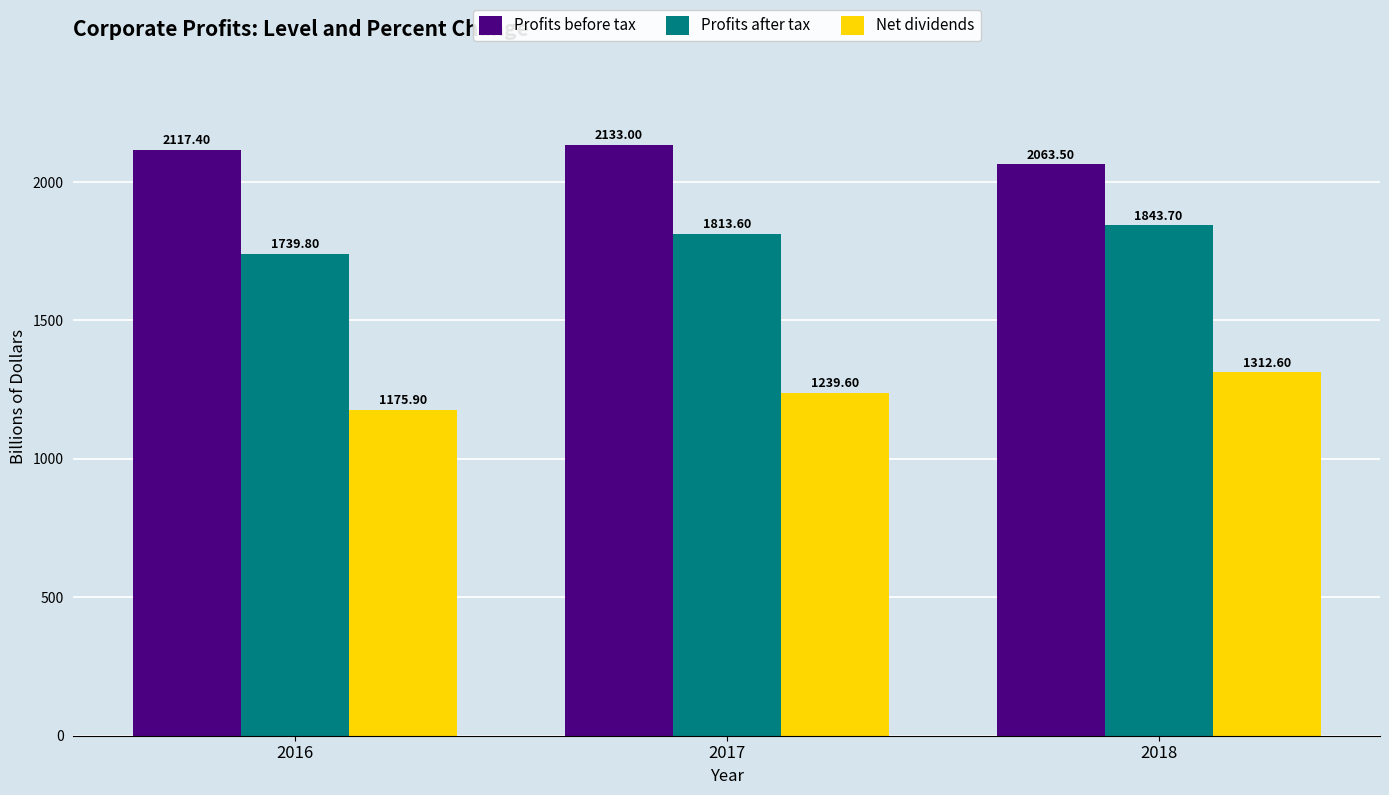

List the series in order of their overall mean, highest first.

Profits before tax, Profits after tax, Net dividends